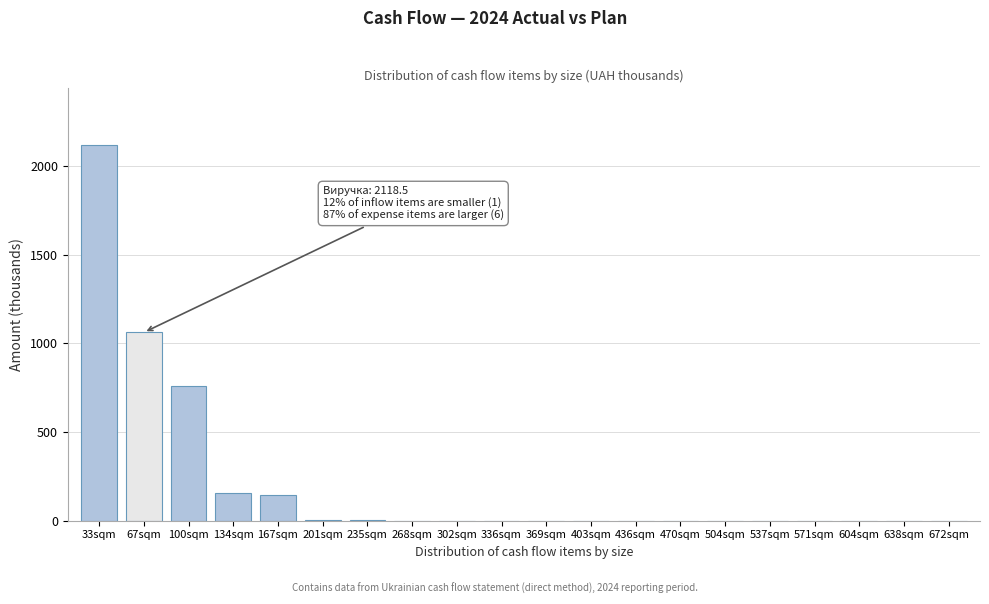

What is the sum of all values?

4244.6